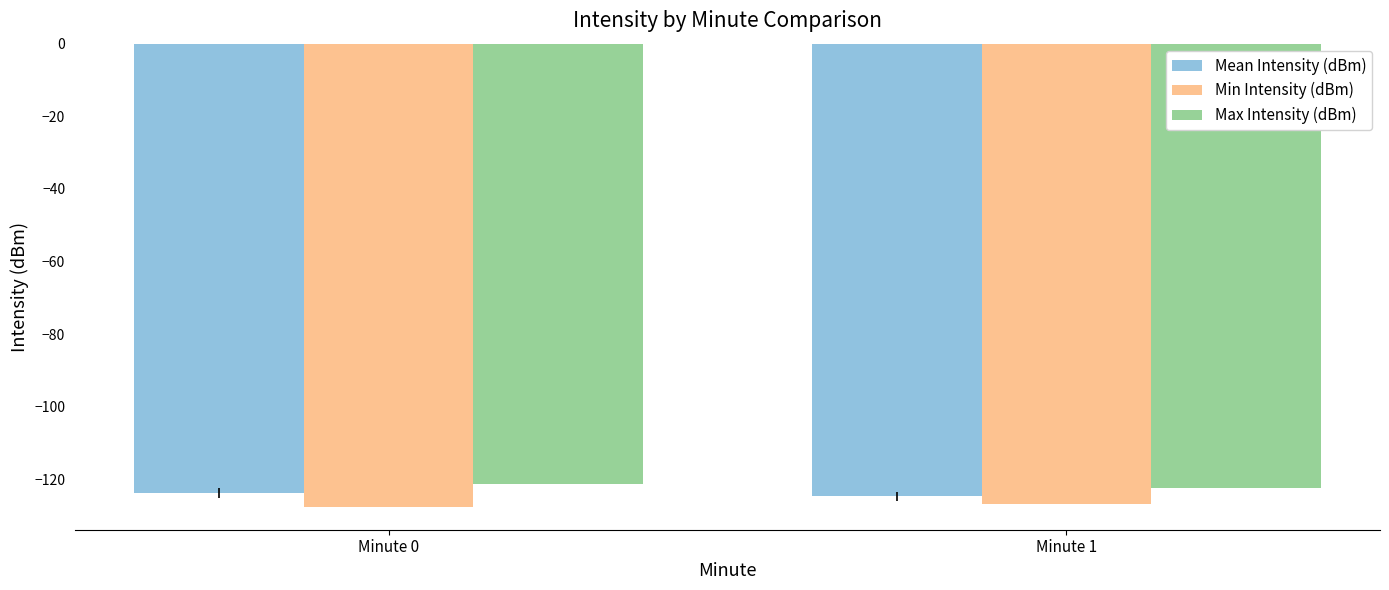

Reading left to right, list all the values displayed in this chart.

Mean Intensity (dBm): Minute 0=-123.7	Minute 1=-124.6
Min Intensity (dBm): Minute 0=-127.4	Minute 1=-126.8
Max Intensity (dBm): Minute 0=-121.3	Minute 1=-122.3